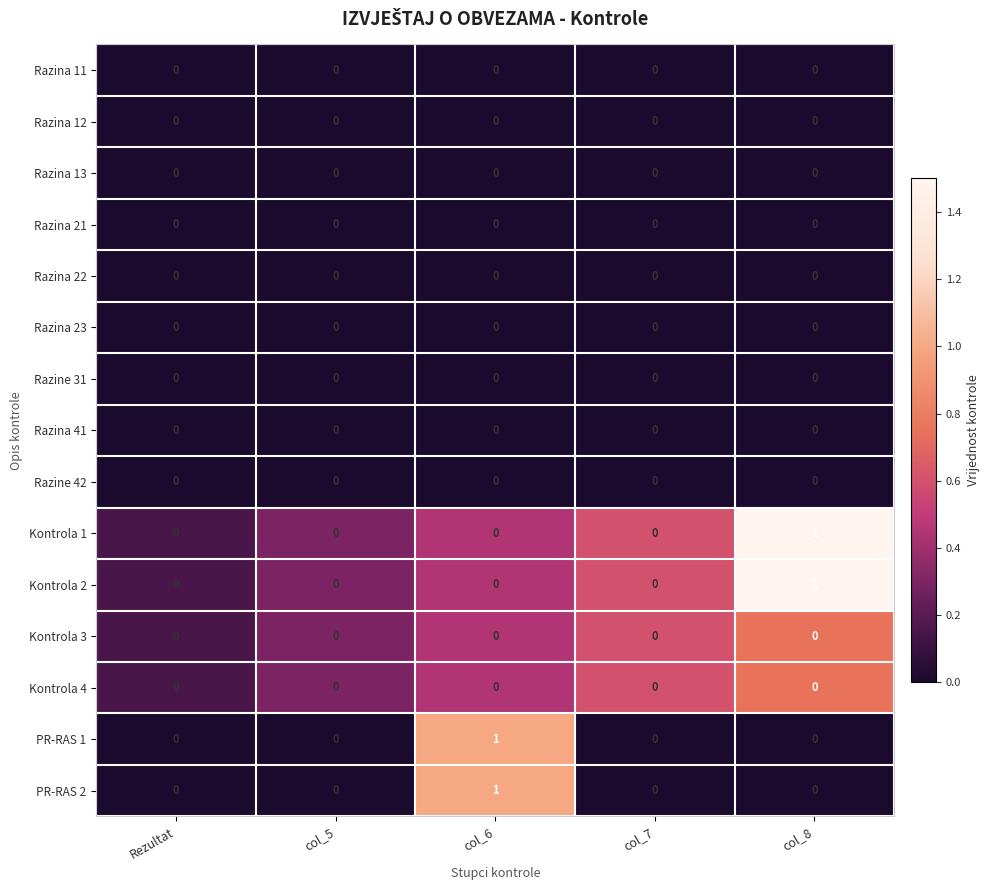

The PR-RAS 2 series shows 2 at col_6. True or false?

False